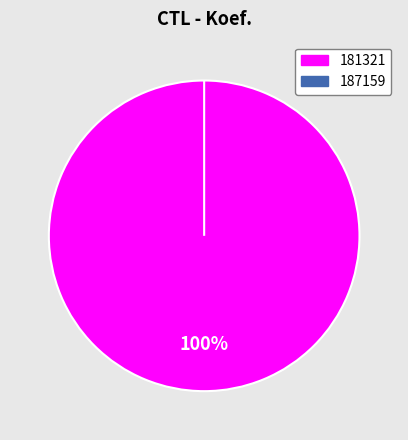

How many slices are in this pie chart?

2